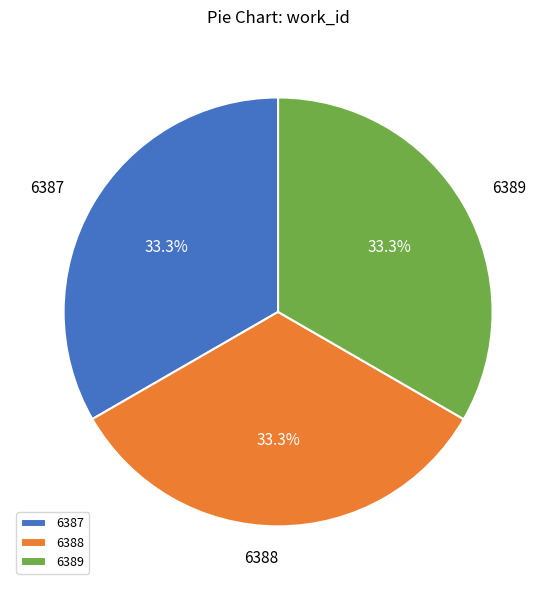

Is there any slice that represents more than half of the pie?

No